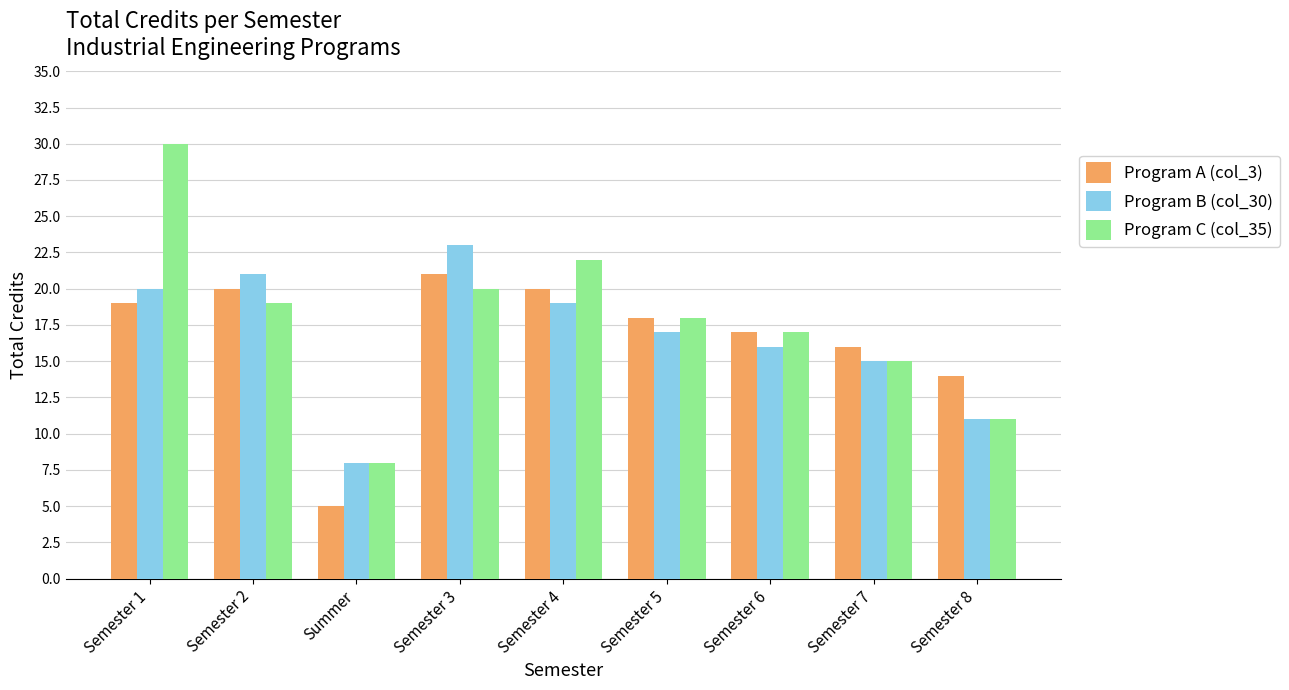

Where does the Program A (col_3) series first go above 18?

Semester 1